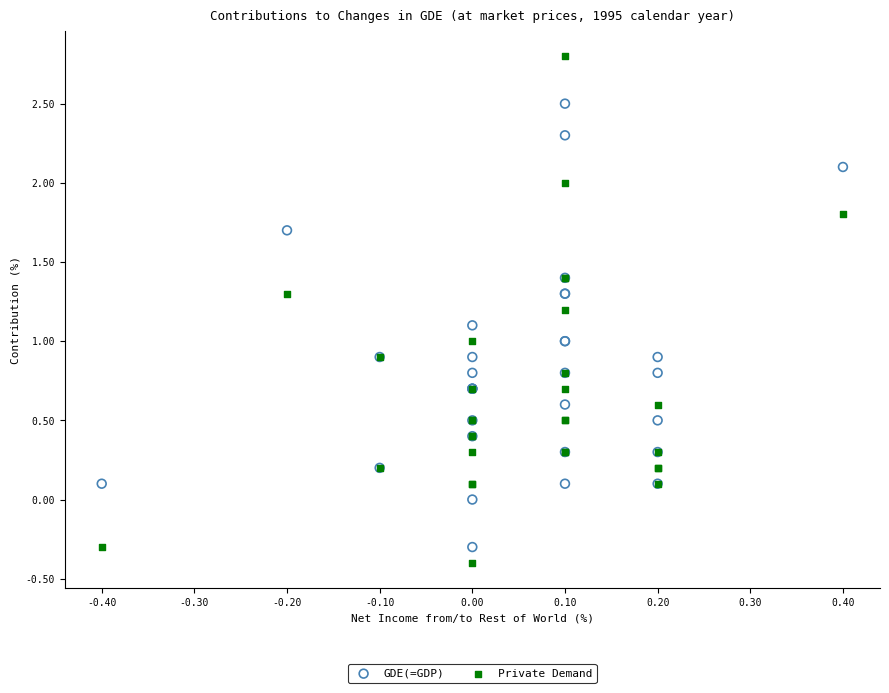

Which series contains the highest Y value?

Private Demand